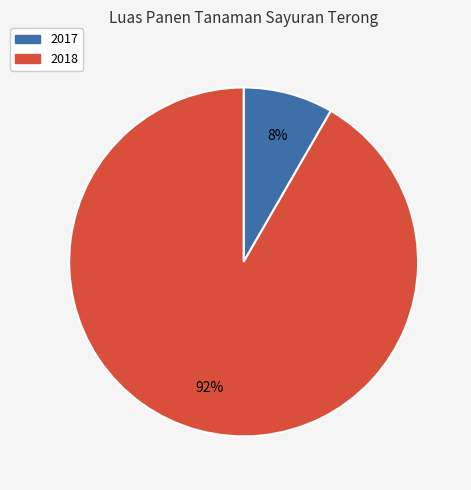

How many slices are in this pie chart?

2